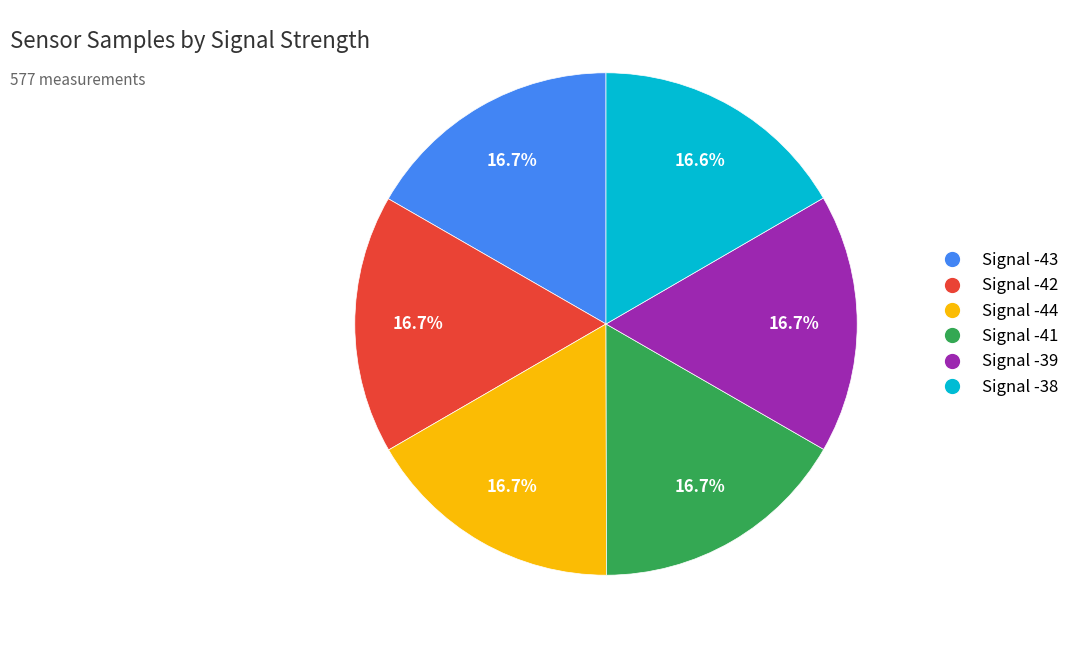

How many slices are in this pie chart?

6